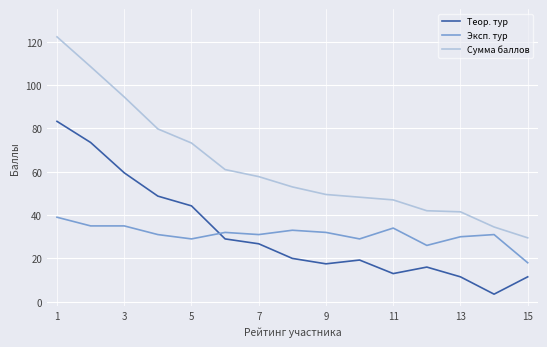

True or false: Сумма баллов has more than 2 interior local peaks.

False